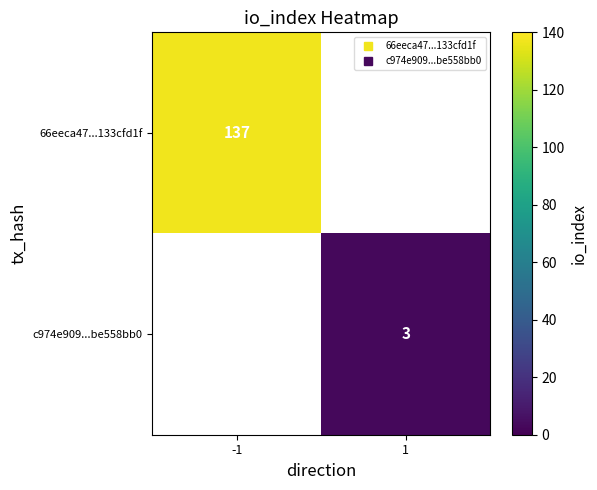

Is it true that c974e909...be558bb0 equals 3.0 at 1?

True